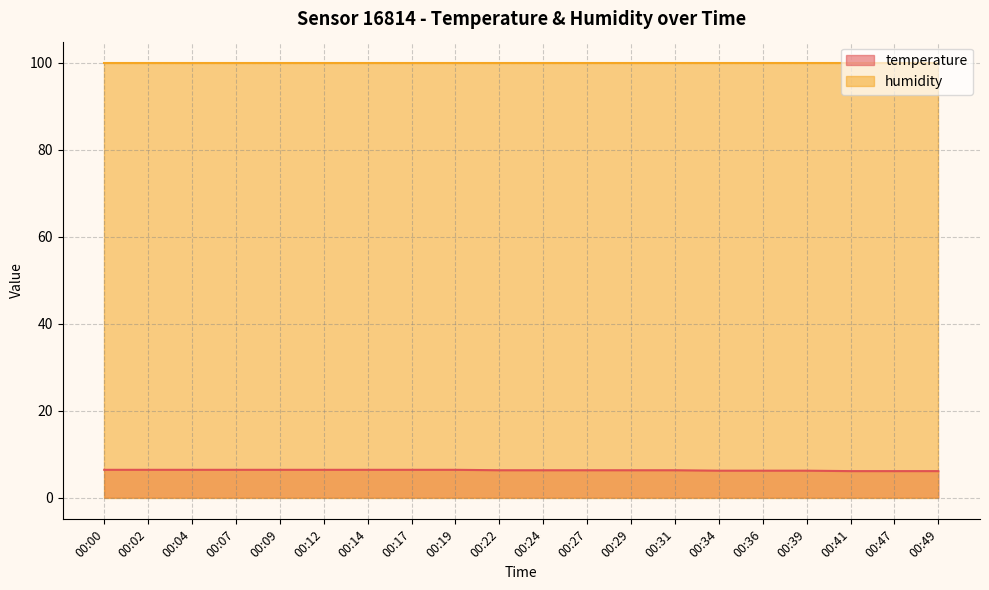

At which category does the chart reach its minimum across all series?

00:41